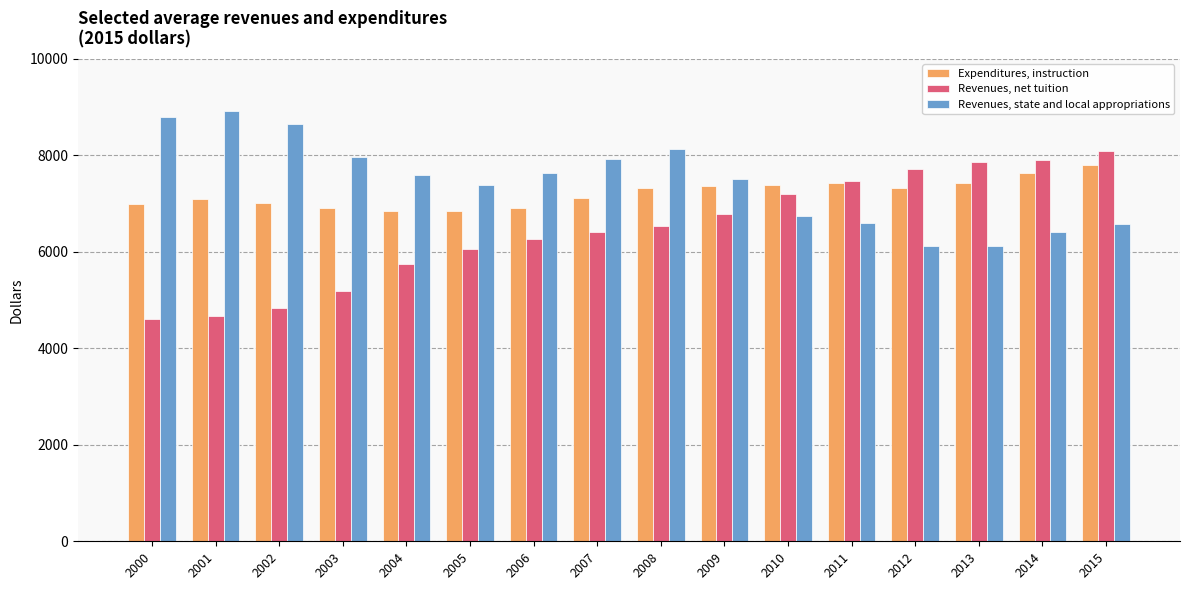

At how many categories does at least one series exceed 6784?

16